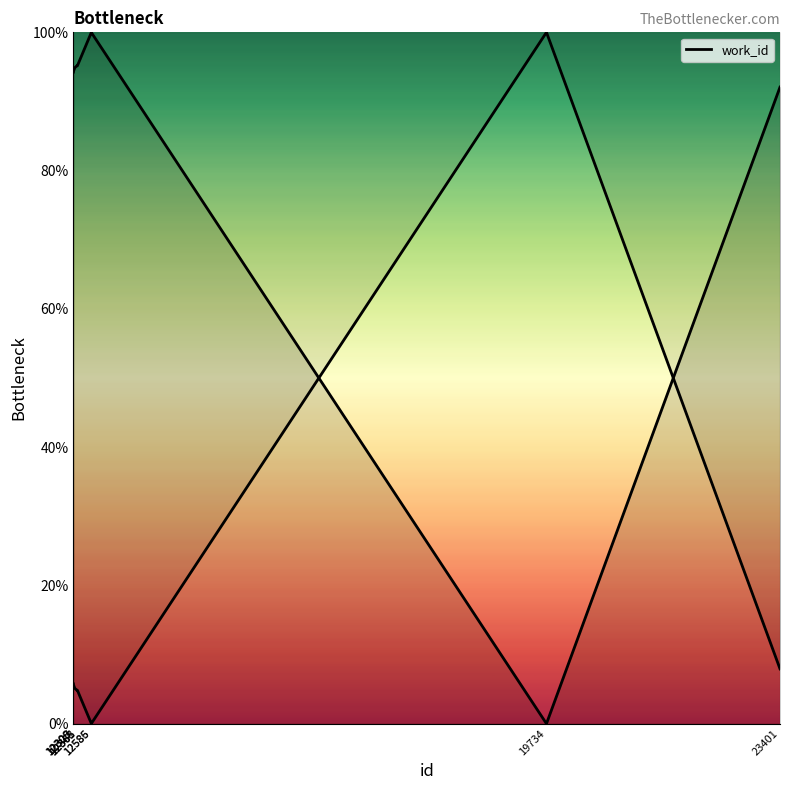

True or false: the data shows 22.4 at 12365.

False